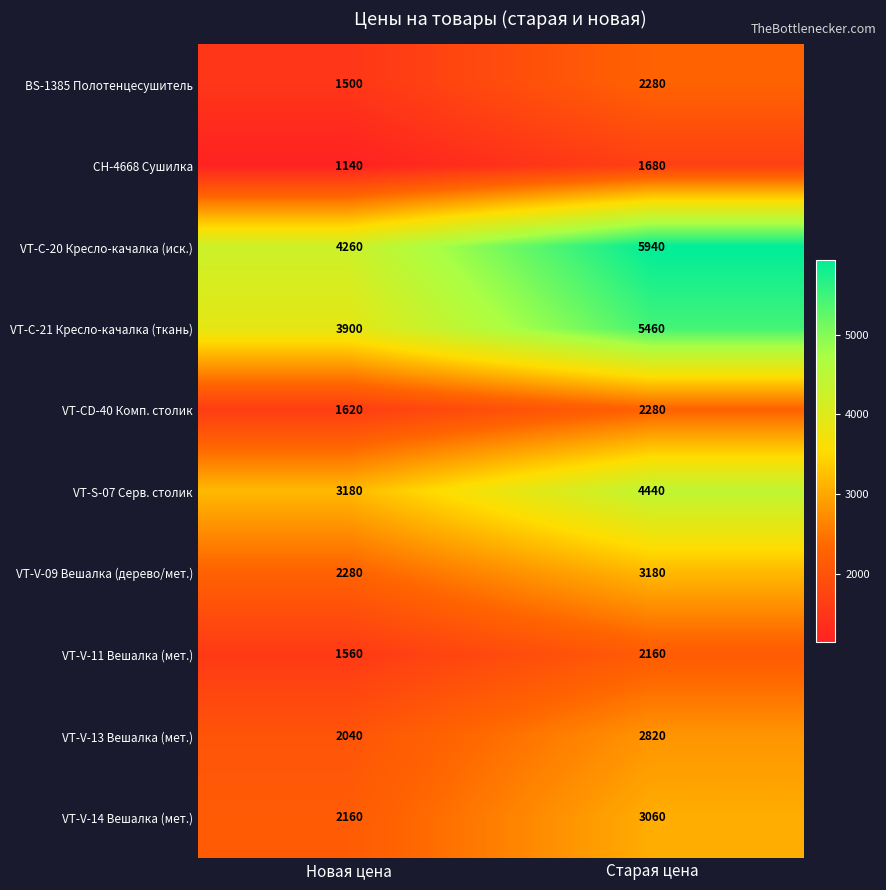

Between Новая цена and Старая цена, which series saw the biggest shift?

VT-C-20 Кресло-качалка (иск.)